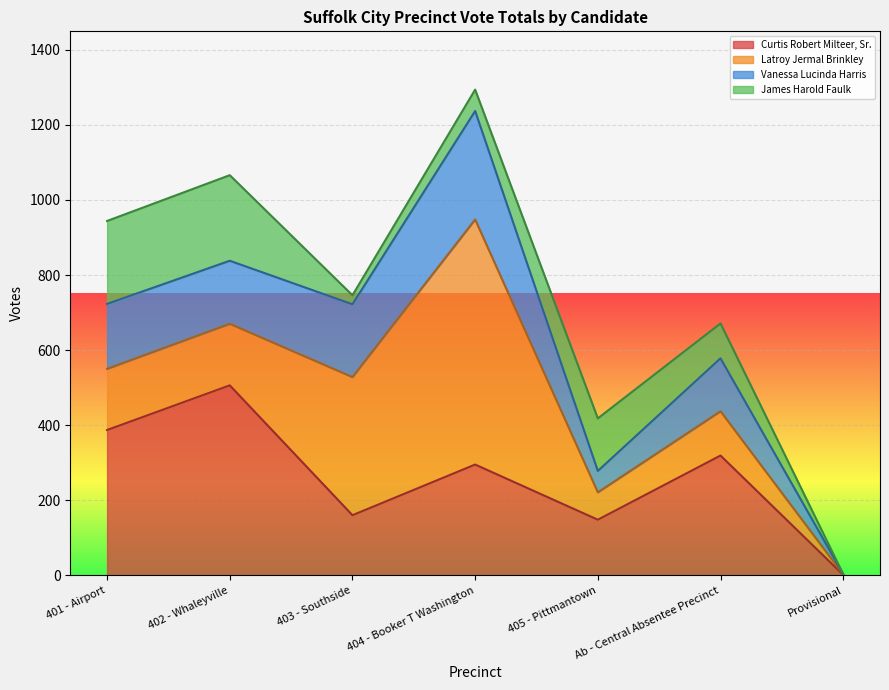

Is it true that Curtis Robert Milteer, Sr. equals 295 at 404 - Booker T Washington?

True